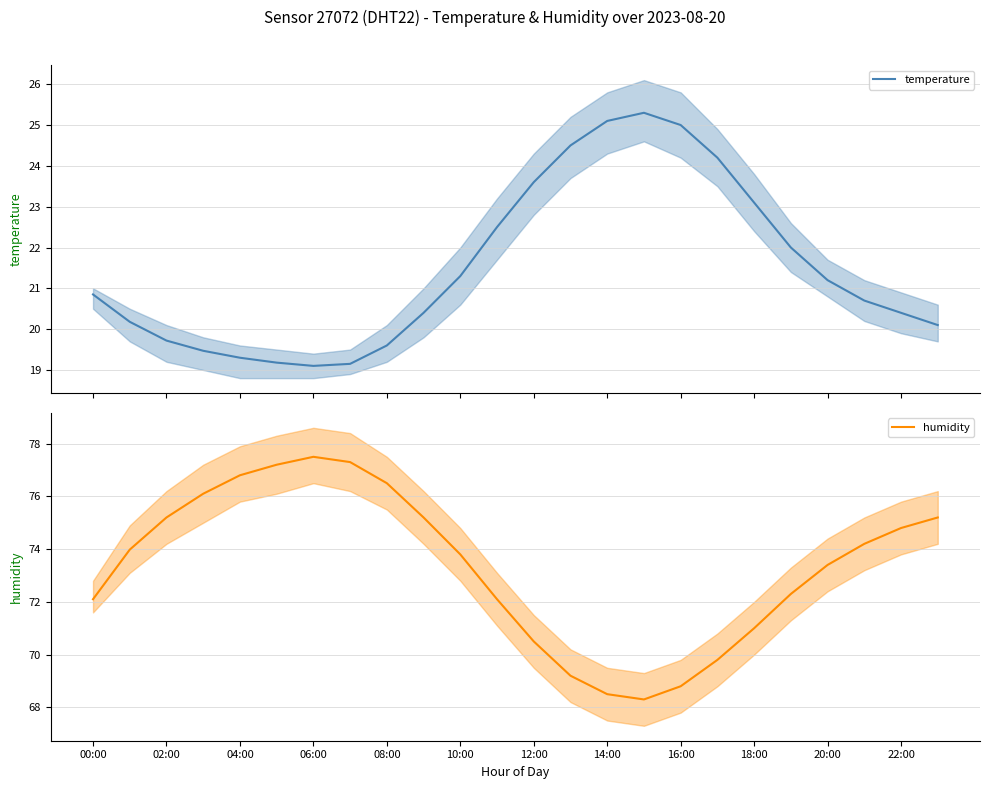

In temperature, how many points are higher than both neighbors (excluding endpoints)?

1